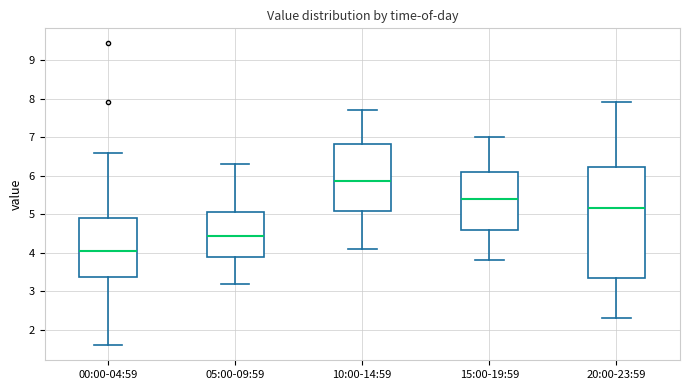

Where does the median line of the box for 05:00-09:59 sit on the y-axis? The values are not printed on the chart, so give them approximately, as read against the axis.

4.4